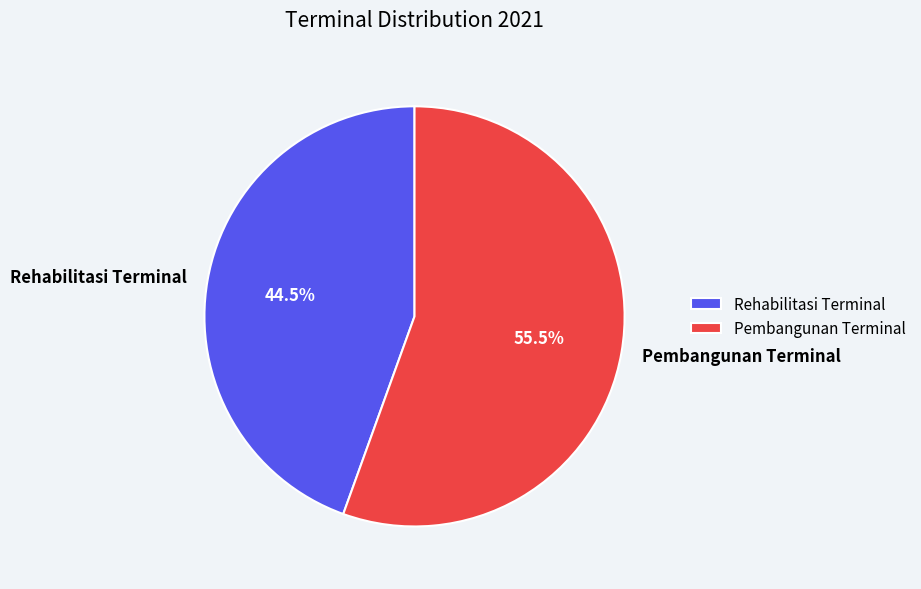

Which category has the smallest portion of the pie?

Rehabilitasi Terminal